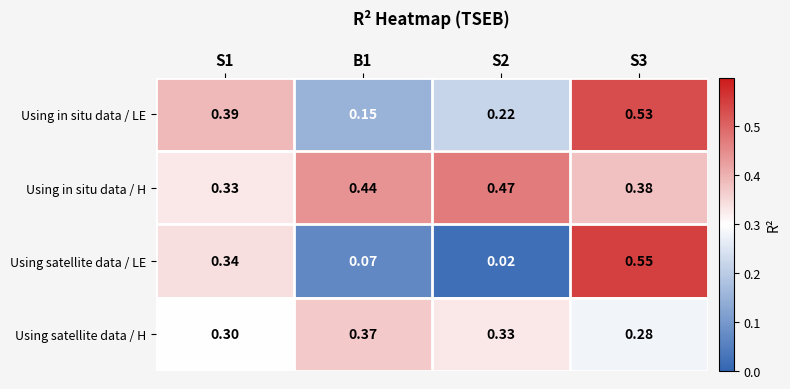

List the series in order of their peak value, highest first.

Using satellite data / LE, Using in situ data / LE, Using in situ data / H, Using satellite data / H